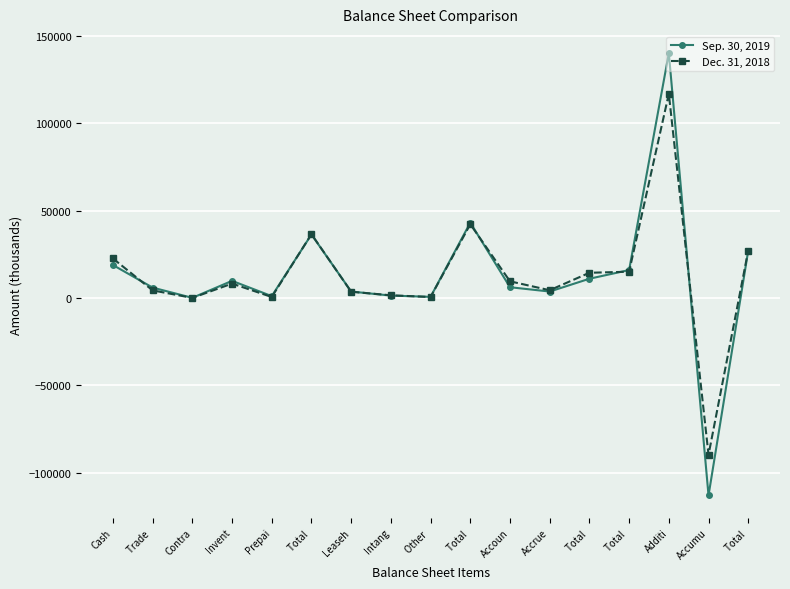

True or false: Sep. 30, 2019 and Dec. 31, 2018 cross at least once.

True